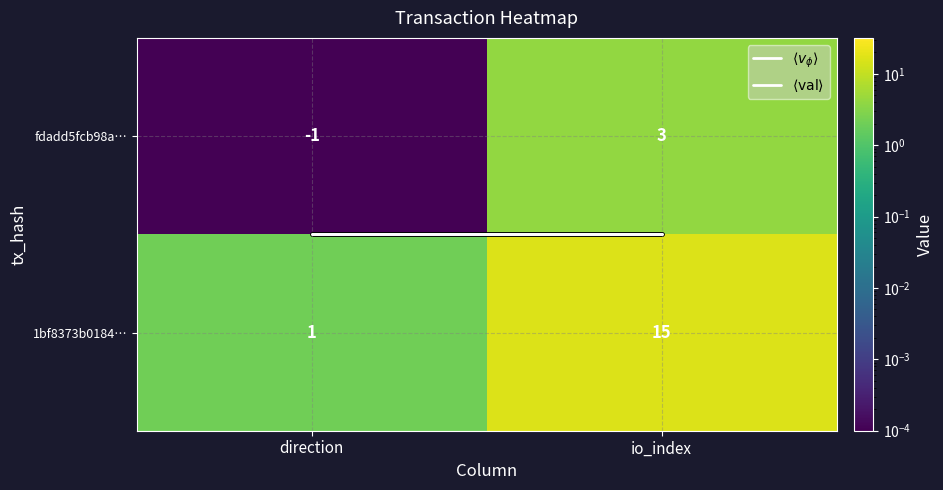

At io_index, list the series in order from smallest to largest.

fdadd5fcb98a…, 1bf8373b0184…